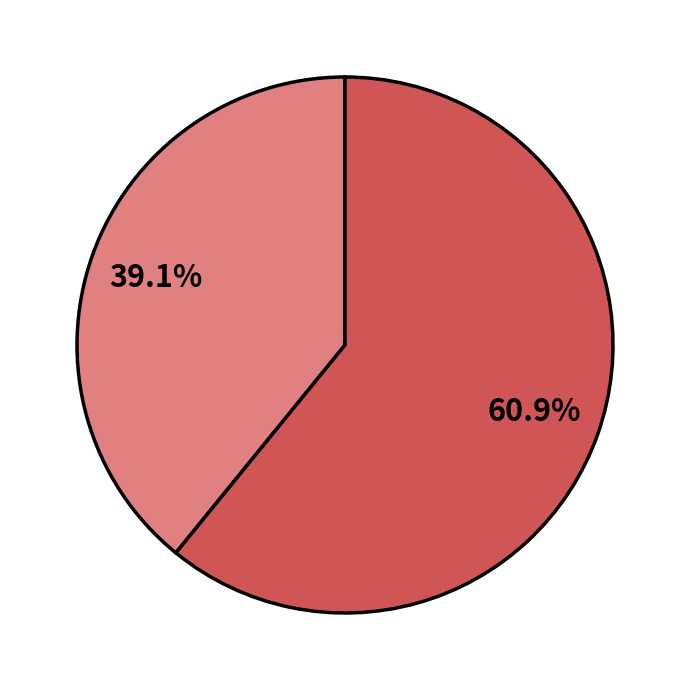

To the nearest percent, what is the average slice percentage?

50%